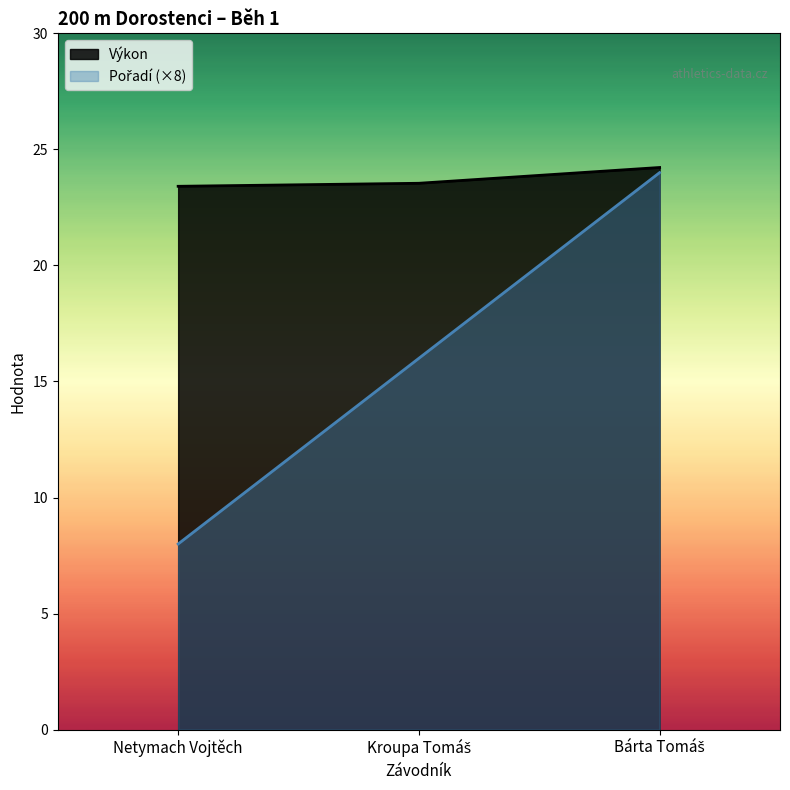

What is the sum of the Pořadí values at Bárta Tomáš and Netymach Vojtěch?

32.0